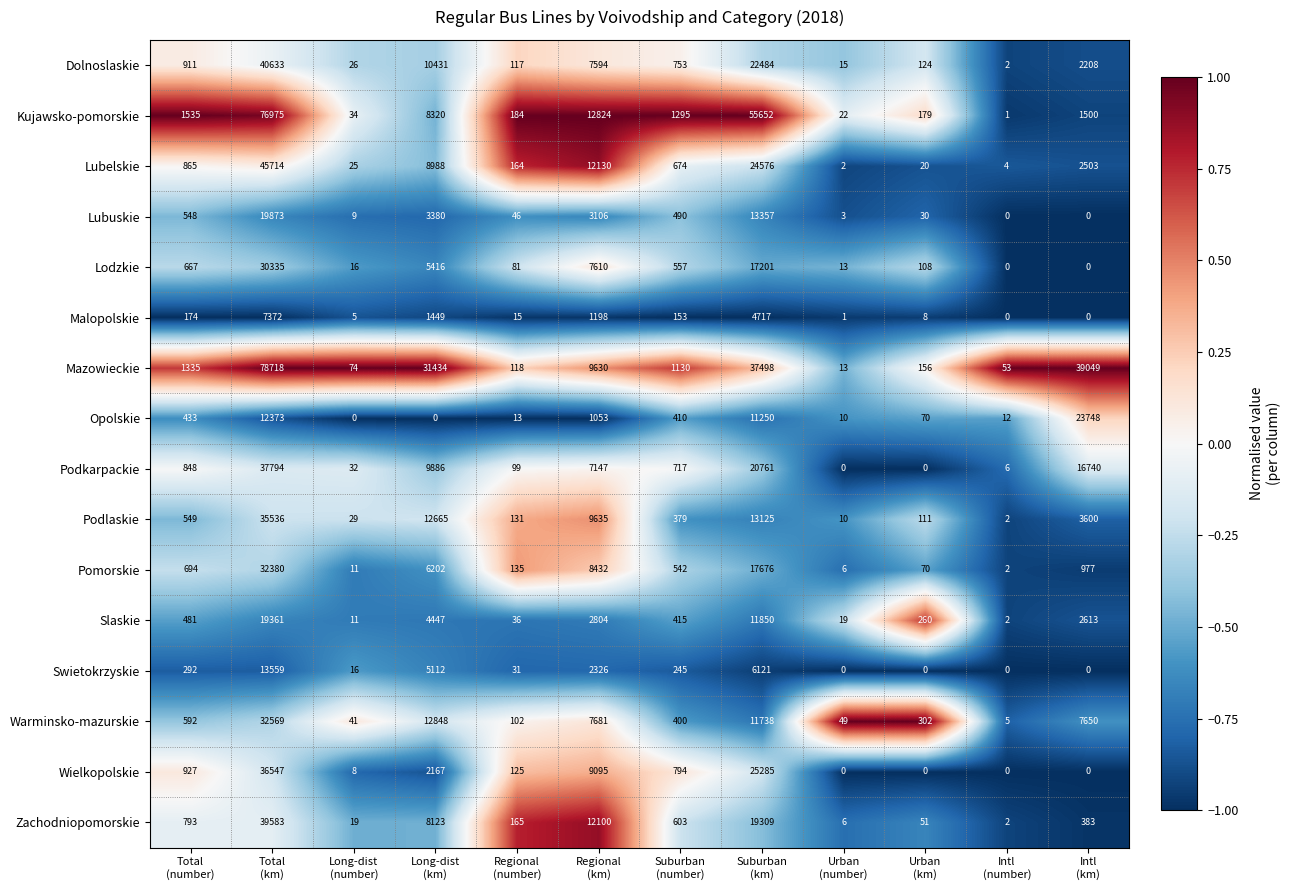

What is the maximum value shown in the chart?

78718